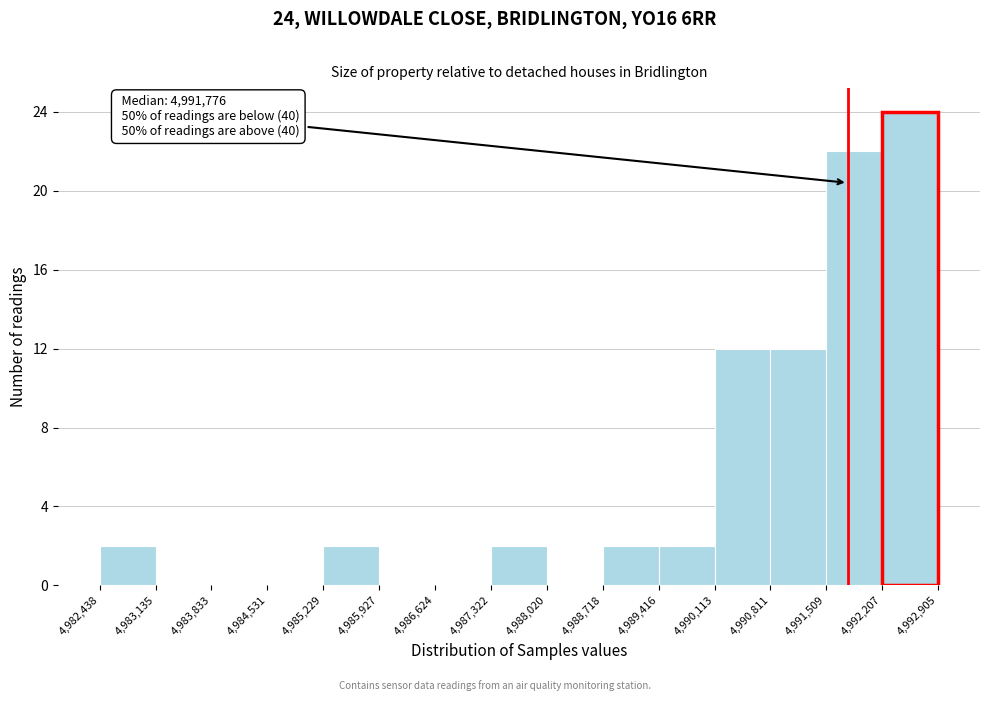

Over which range of the x-axis is the bar tallest?

4,992,207 to 4,992,905